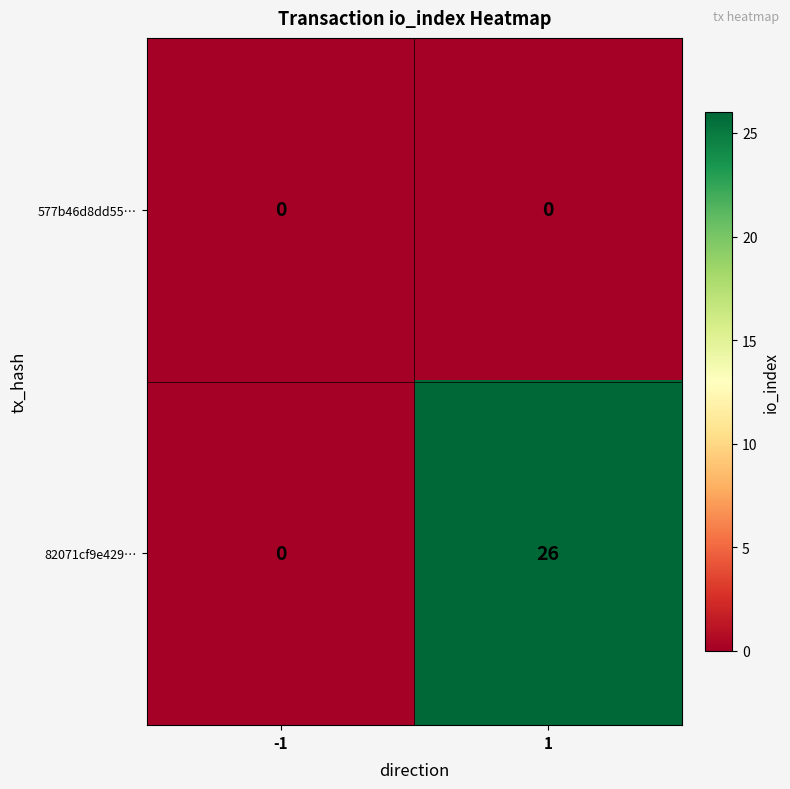

What is the maximum value for 82071cf9e429…?

26